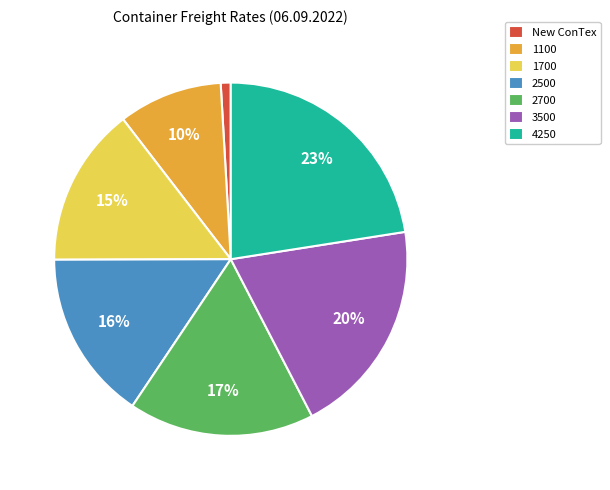

To the nearest percent, what percentage of the pie is 2700?

17%